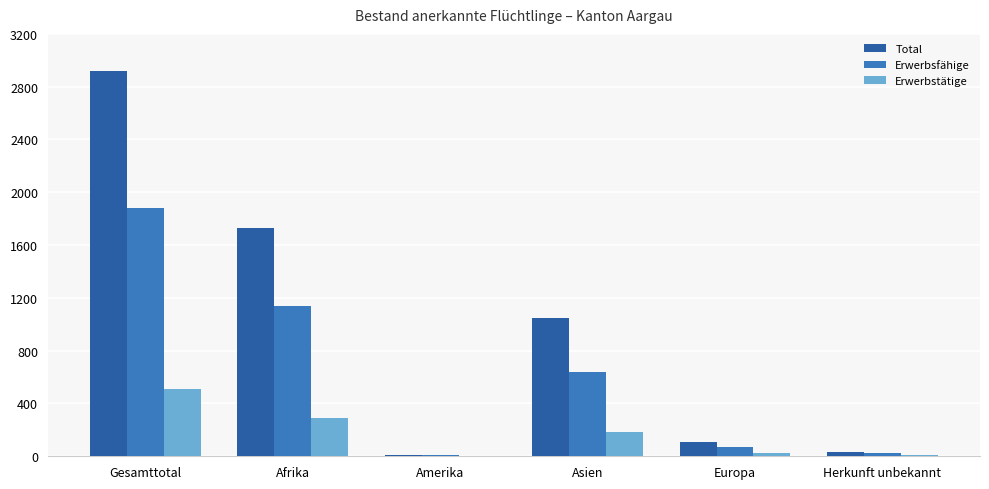

Count the number of categories in the chart.

6